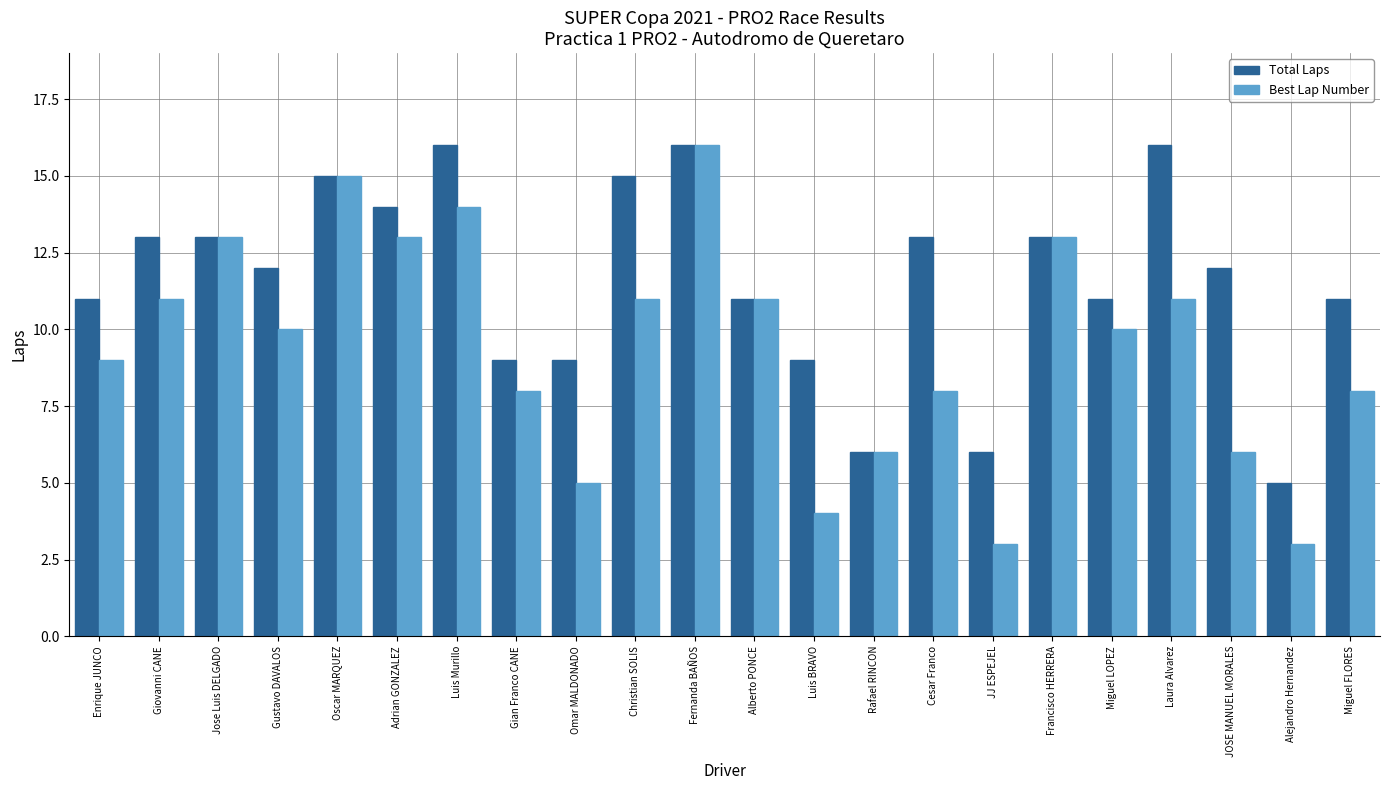

The value of Total Laps at Fernanda BAÑOS is 16. True or false?

True